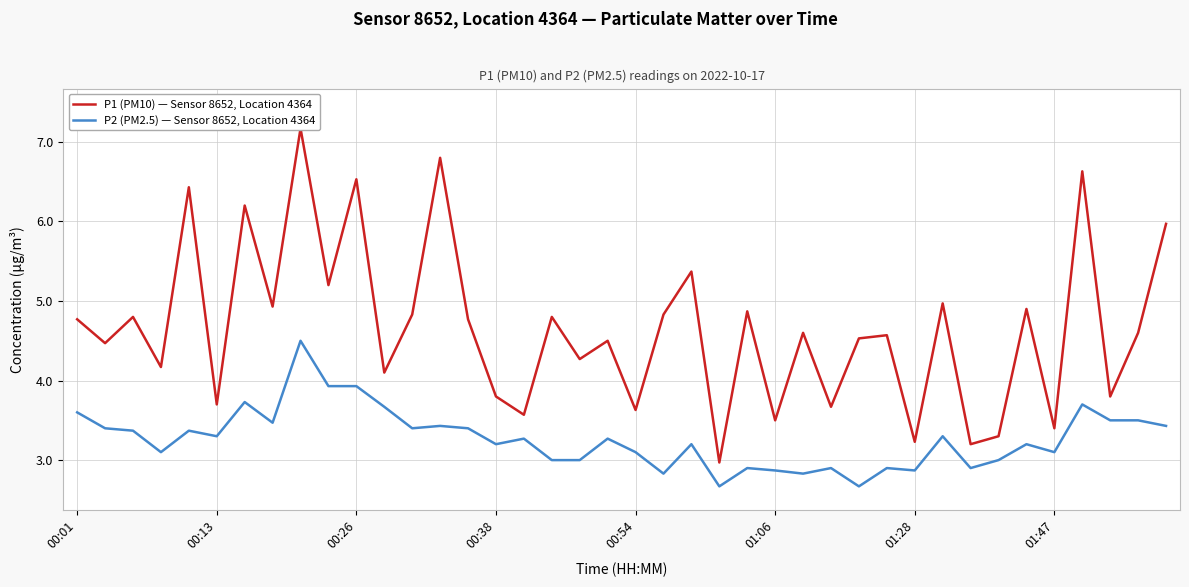

What is the minimum value for P2 (PM2.5) — Sensor 8652, Location 4364?

2.7